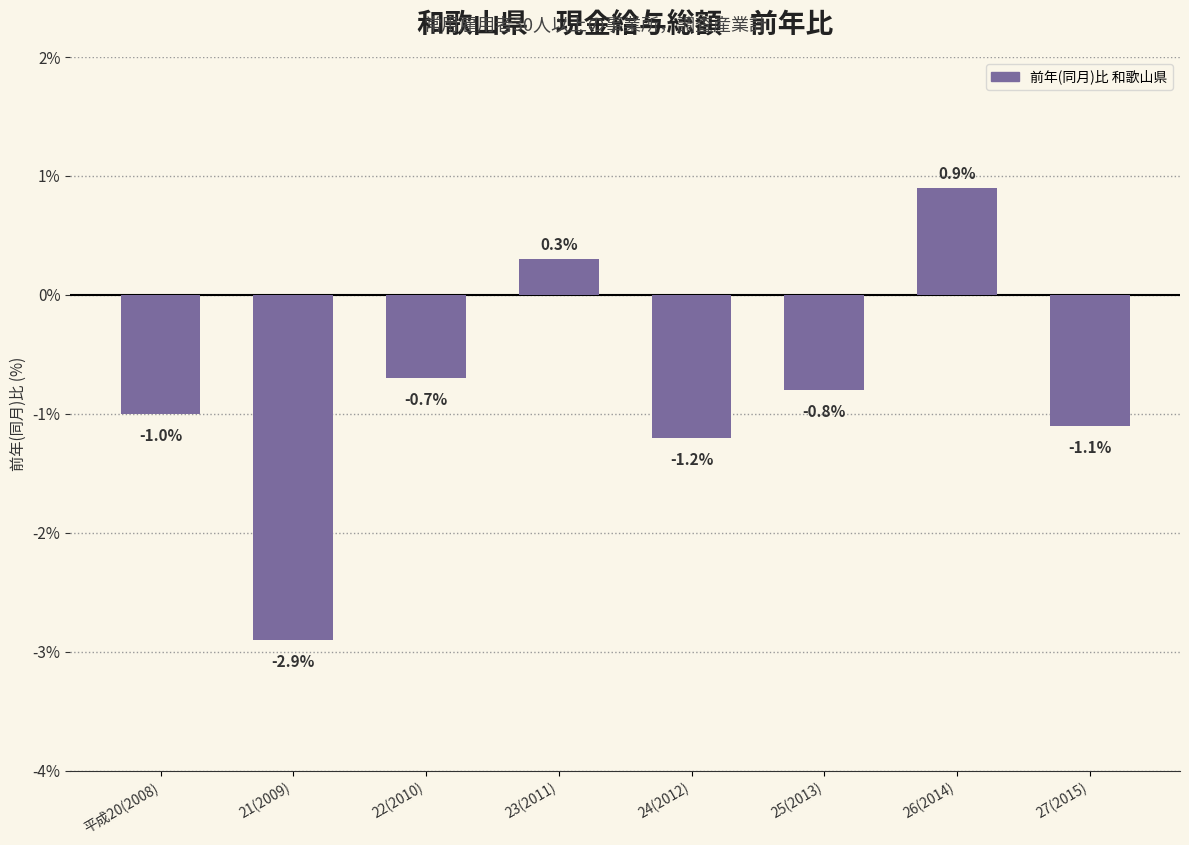

What is the difference between the values at 27(2015) and 26(2014)?

2.0